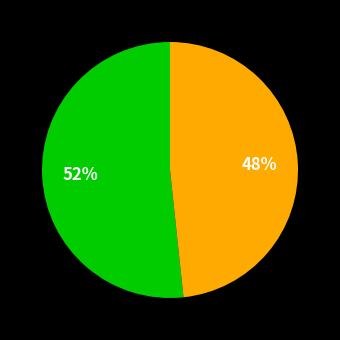

To the nearest percent, what is the average slice percentage?

50%